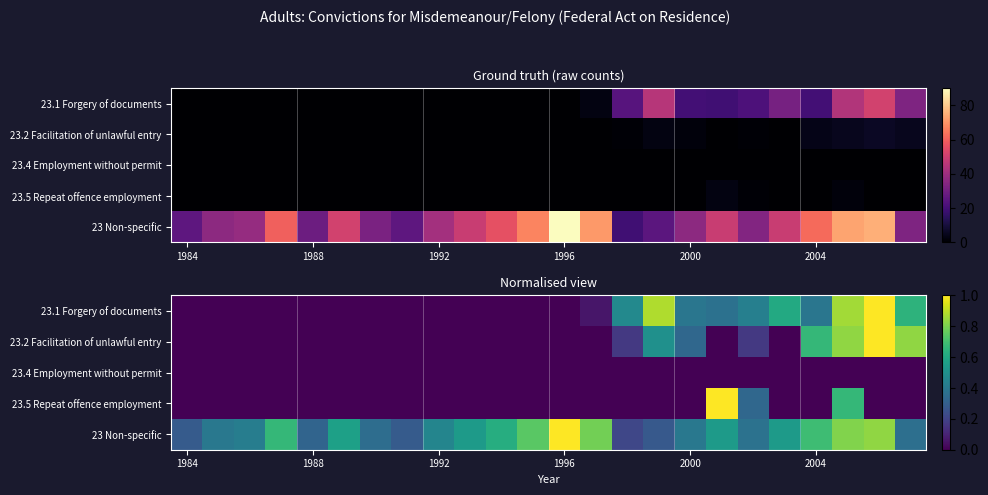

Which series has the largest total across all categories?

23 Non-specific